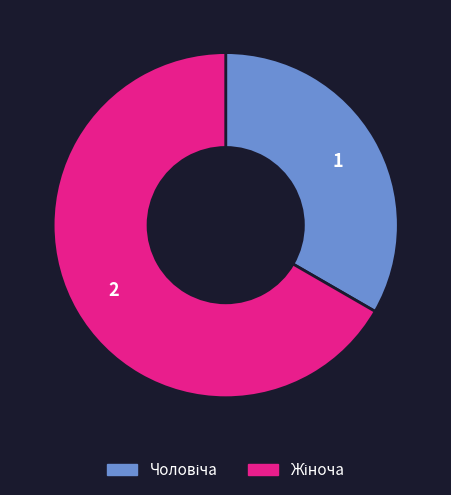

Combined, do Жіноча and Чоловіча account for over 50%?

Yes